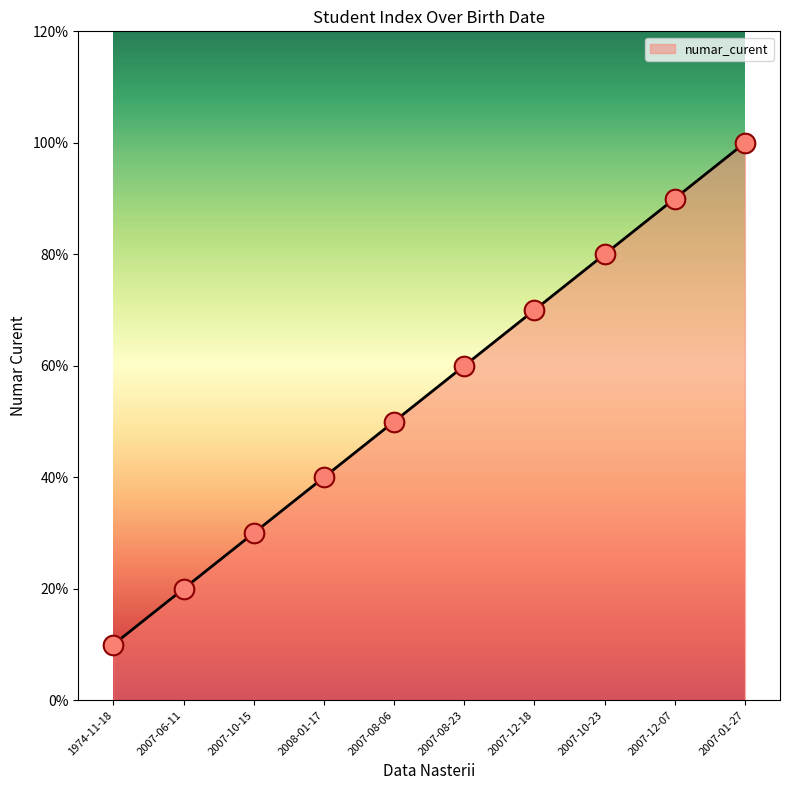

What is the change in value from 1974-11-18 to 2007-10-23?

+7